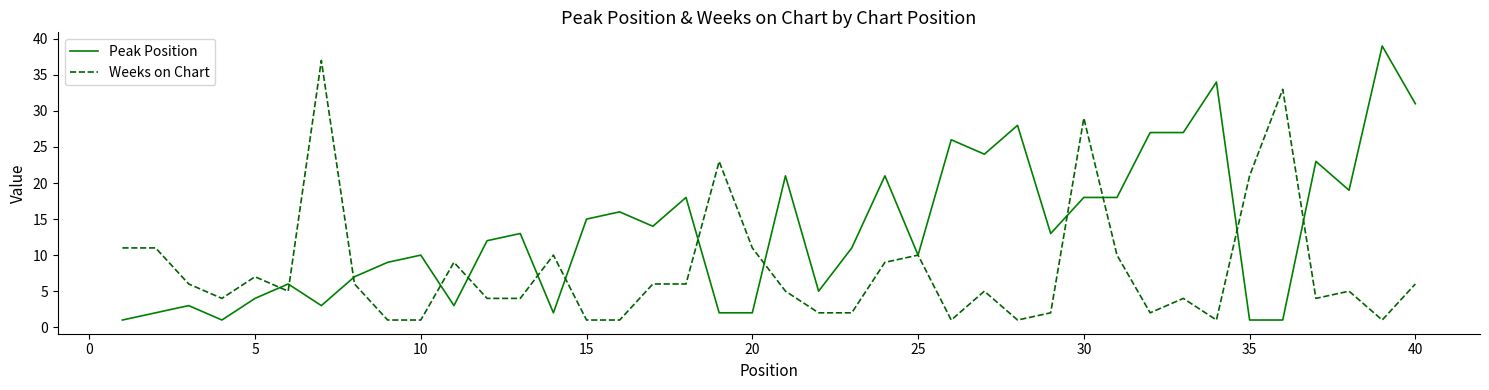

Rank the series by their maximum value, from lowest to highest.

Weeks on Chart, Peak Position